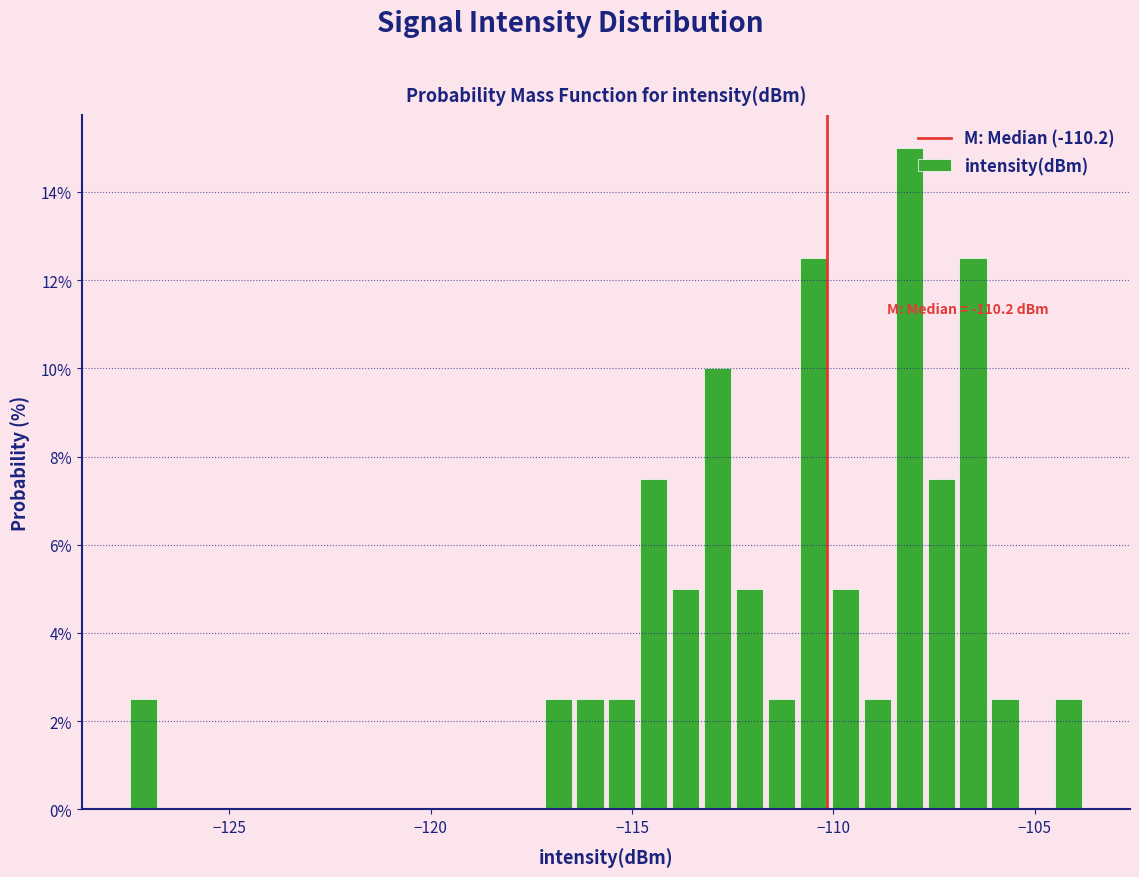

Read against the x-axis, roughly where is the centre of the tallest bar?

-108.0